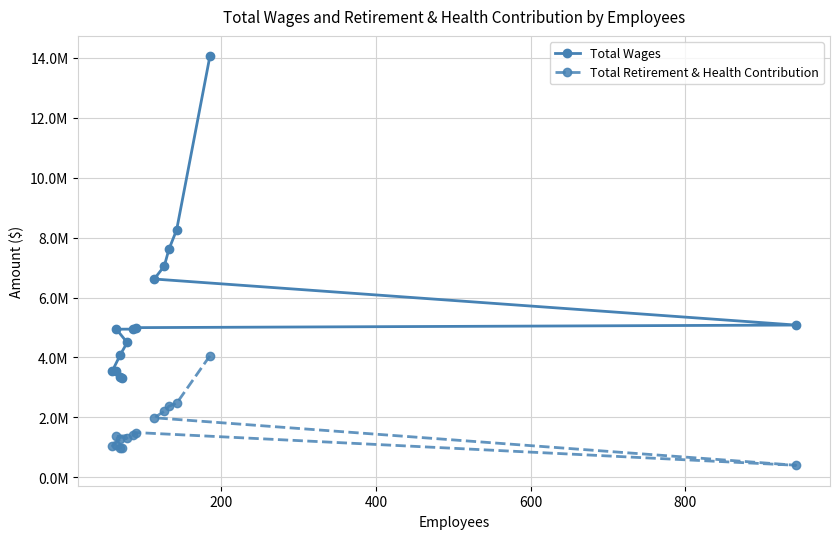

True or false: Total Retirement & Health Contribution has more than 1 interior local peaks.

True